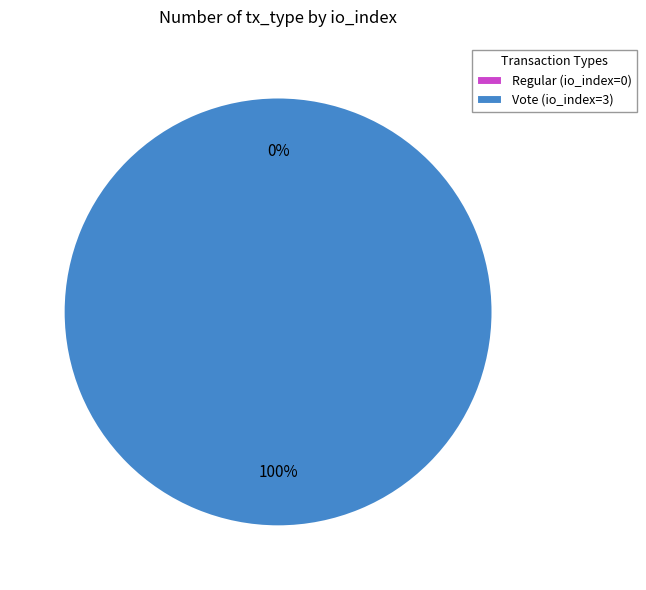

What percentage do Regular and Vote together represent?

100.0%